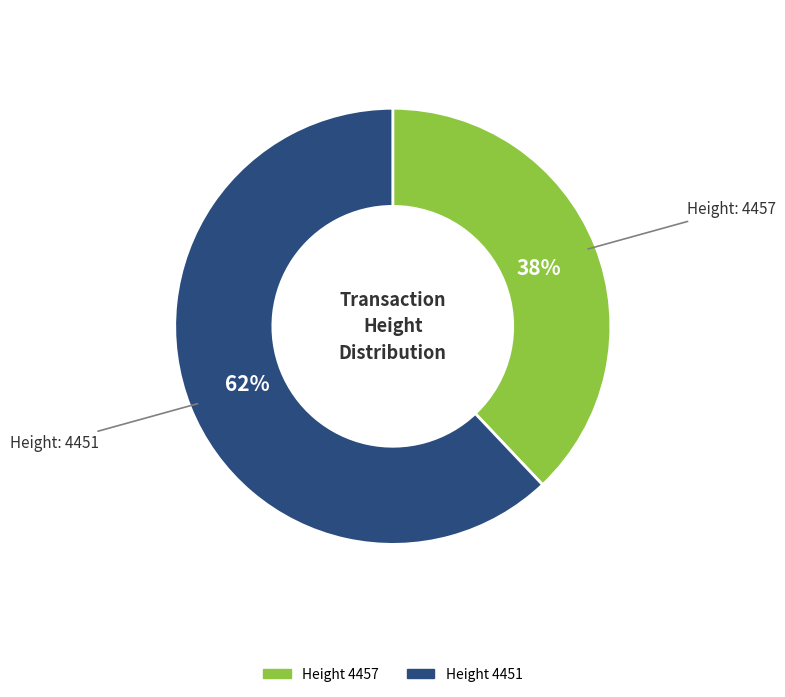

Is it true that Height 4451 is 62% of the pie?

True